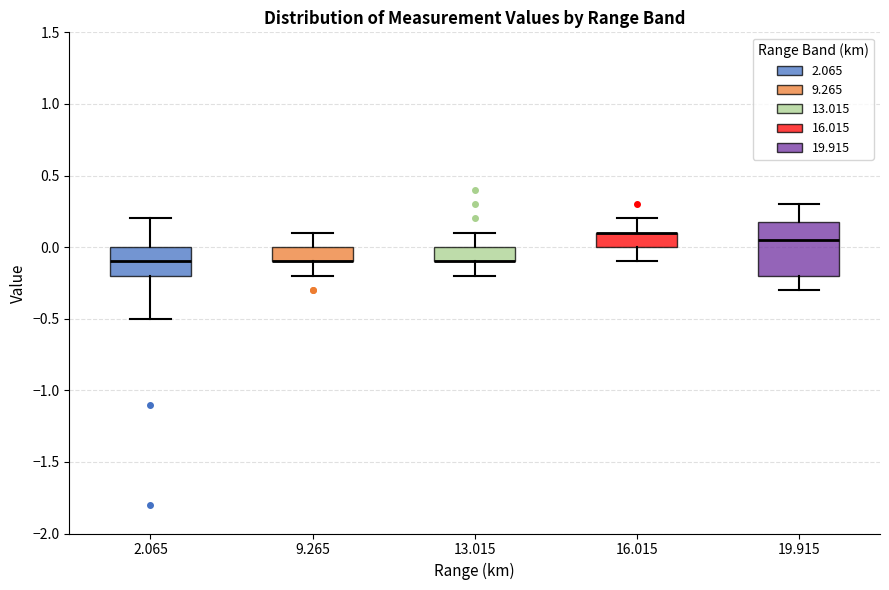

Reading left to right, transcribe this box plot: for each box, give where its median line is, the range the box spans, and where its two whiskers end, as read against the y-axis. The values are not printed on the chart, so give them approximately, as read against the axis.

2.065: median -0.10, box -0.20 to 0.00, whiskers -0.50 to 0.20
9.265: median -0.10 (drawn on the box's lower edge), box -0.10 to 0.00, whiskers -0.20 to 0.10
13.015: median -0.10 (drawn on the box's lower edge), box -0.10 to 0.00, whiskers -0.20 to 0.10
16.015: median 0.10 (drawn on the box's upper edge), box 0.00 to 0.10, whiskers -0.10 to 0.20
19.915: median 0.05, box -0.20 to 0.20, whiskers -0.30 to 0.30